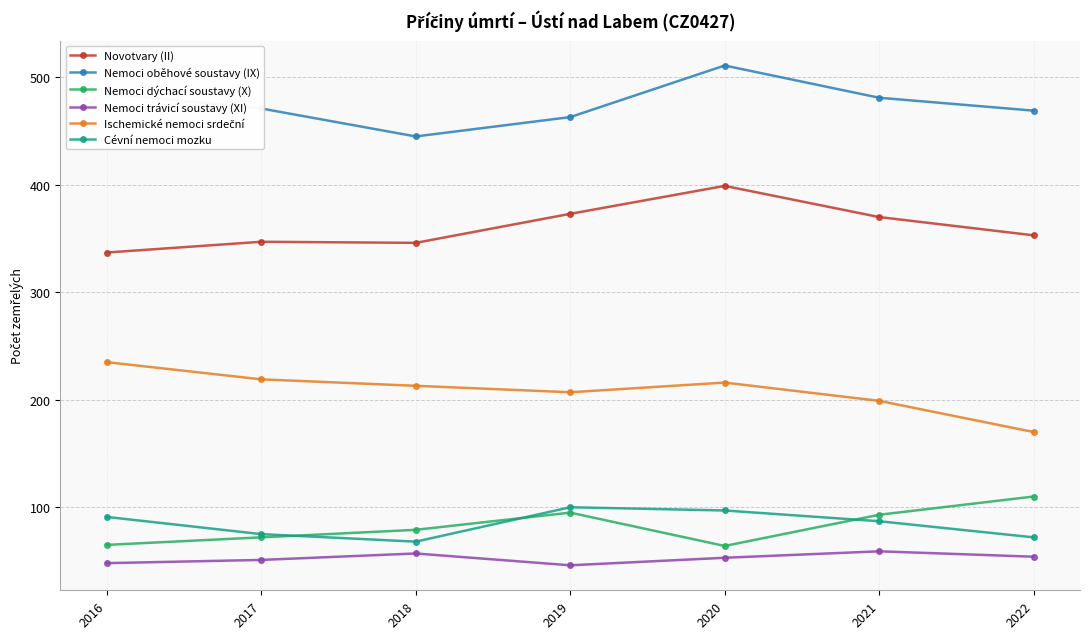

Which series has the largest total across all categories?

Nemoci oběhové soustavy (IX)